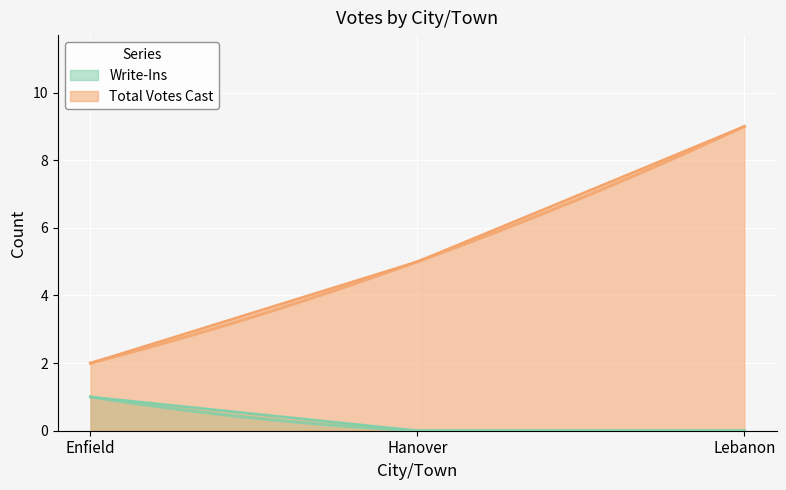

List the series in order of their peak value, lowest first.

Write-Ins, Total Votes Cast